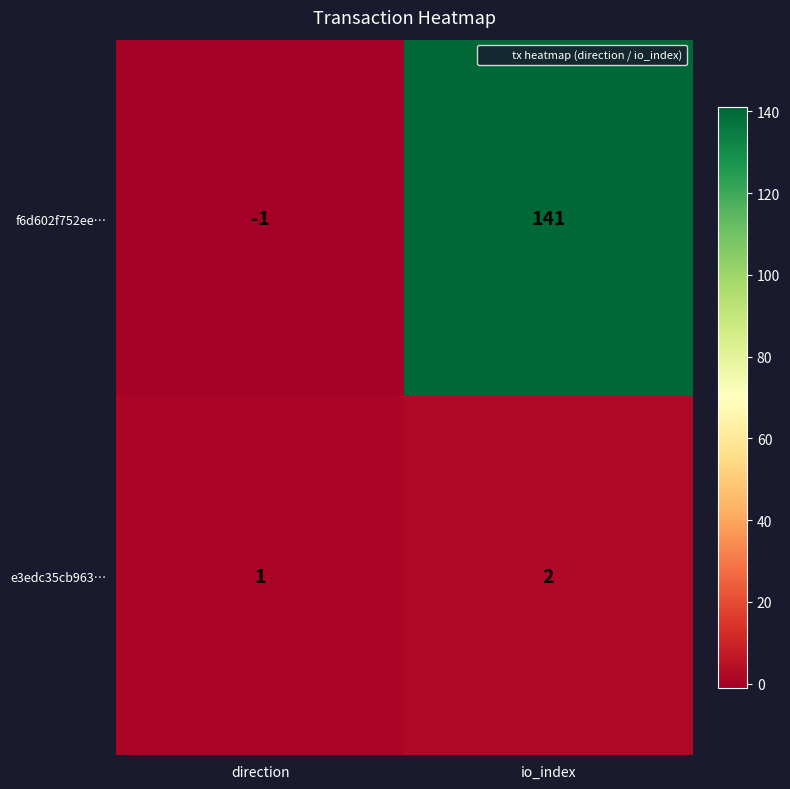

Which category has the lowest value in the f6d602f752ee… series?

direction